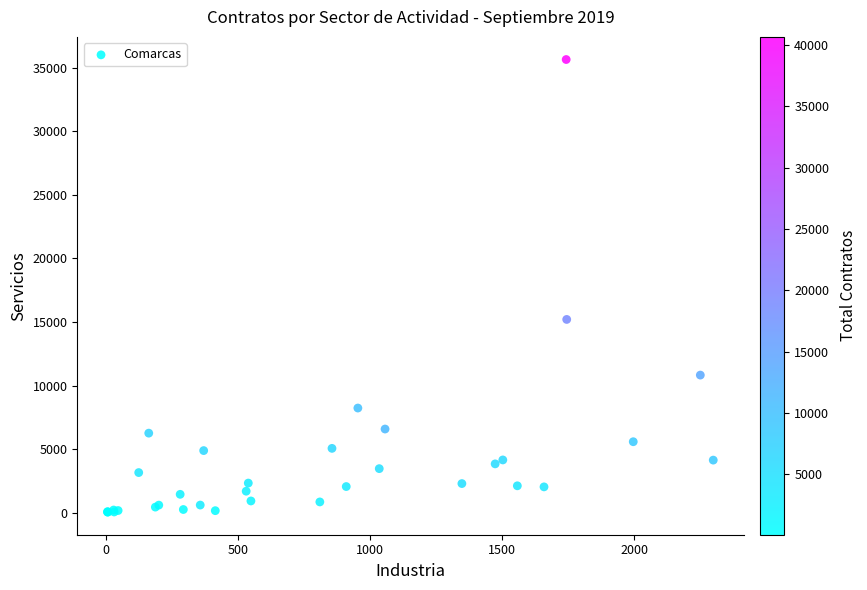

What Y value in the scatter plot is closest to 17841?

15198